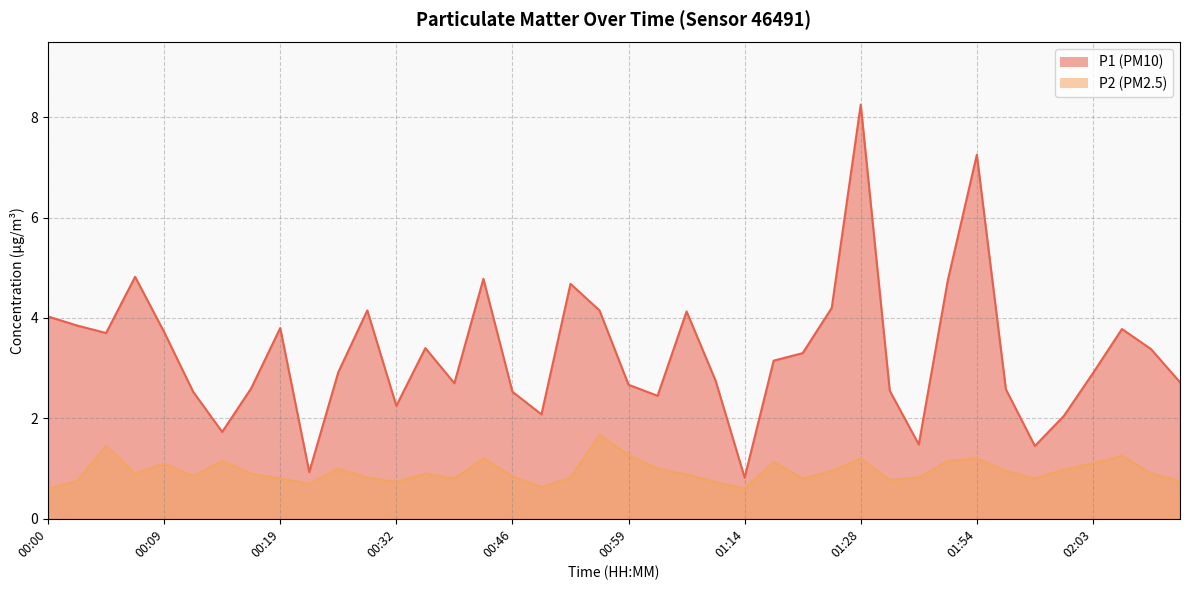

True or false: P2 and P1 intersect in this chart.

False